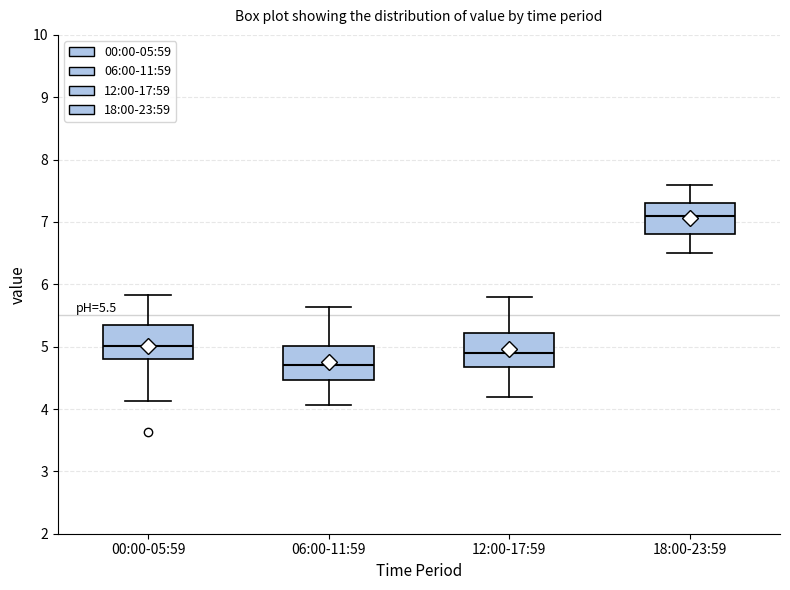

Which box's median line is the highest?

18:00-23:59